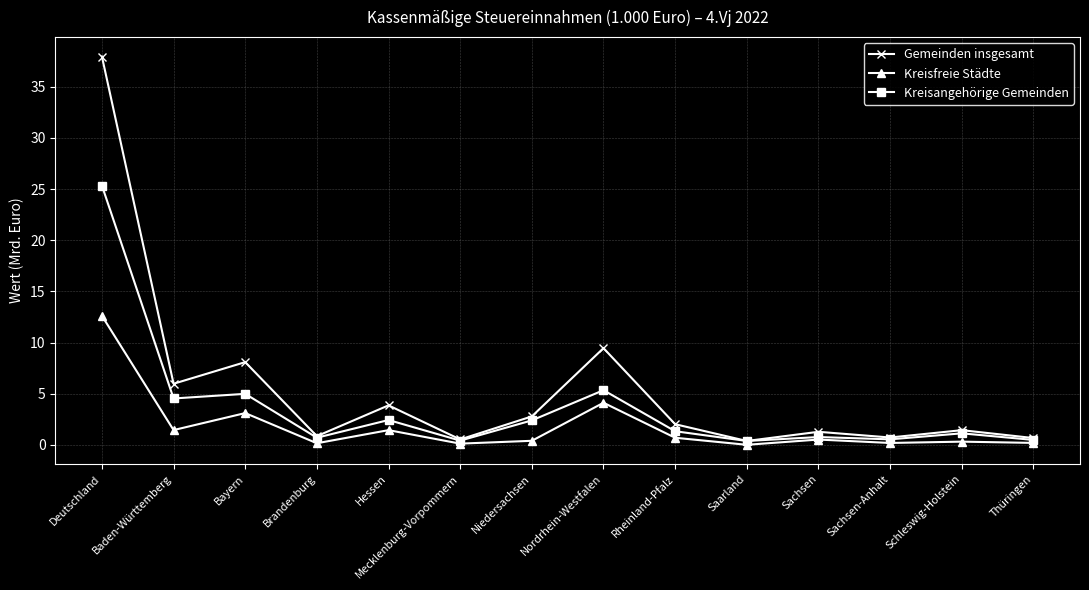

Where is Kreisangehörige Gemeinden nearest to the value 12?

Nordrhein-Westfalen